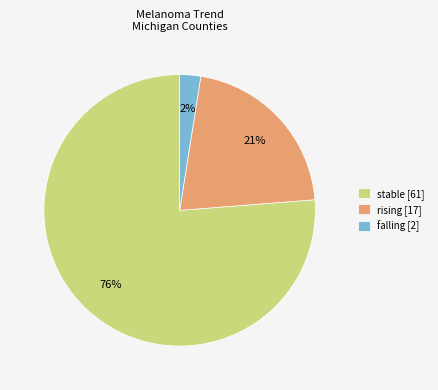

How many slices are in this pie chart?

3